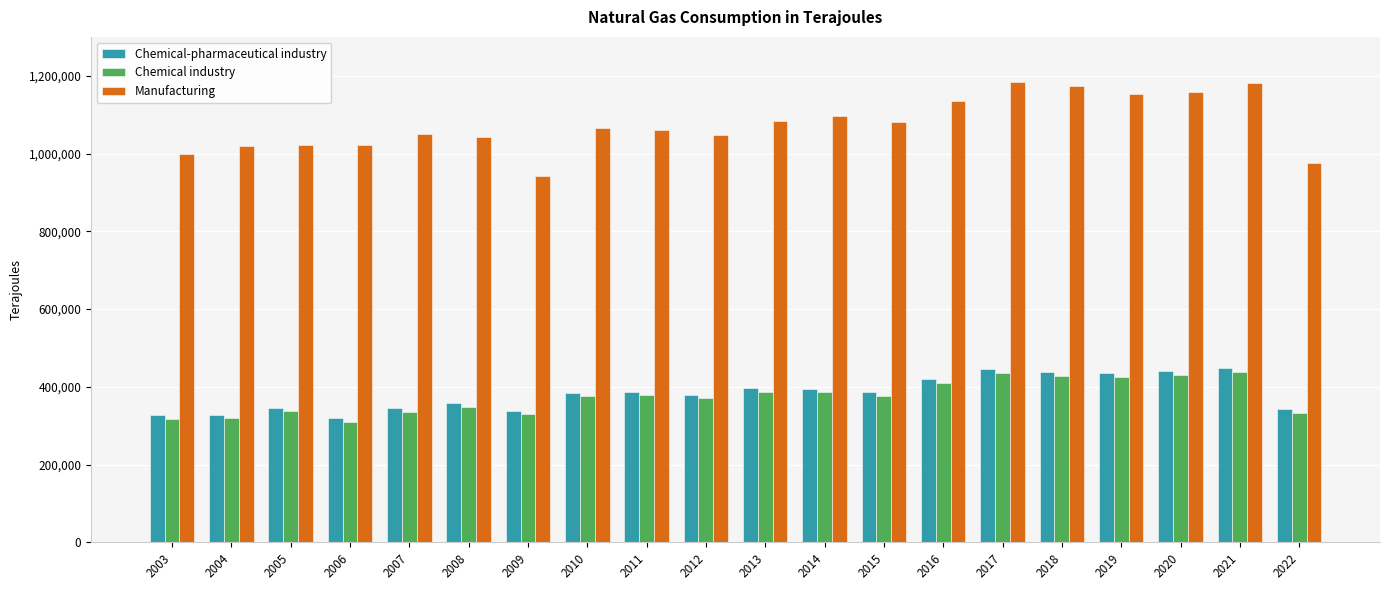

What is the greatest value displayed?

1185166.2